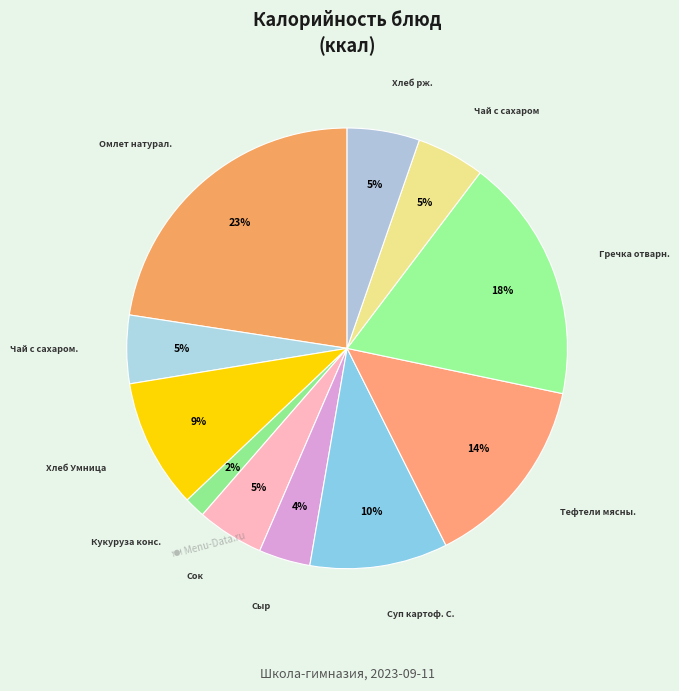

How many slices are in this pie chart?

11